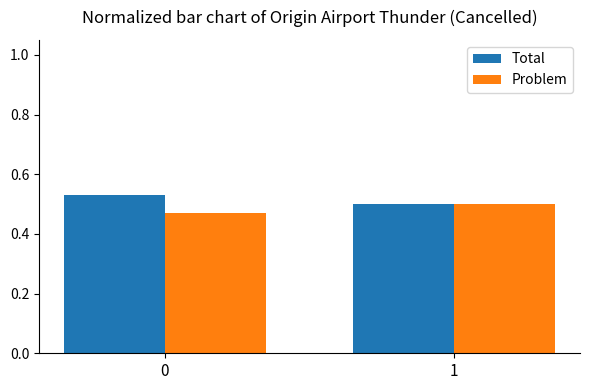

How many groups of bars are there?

2